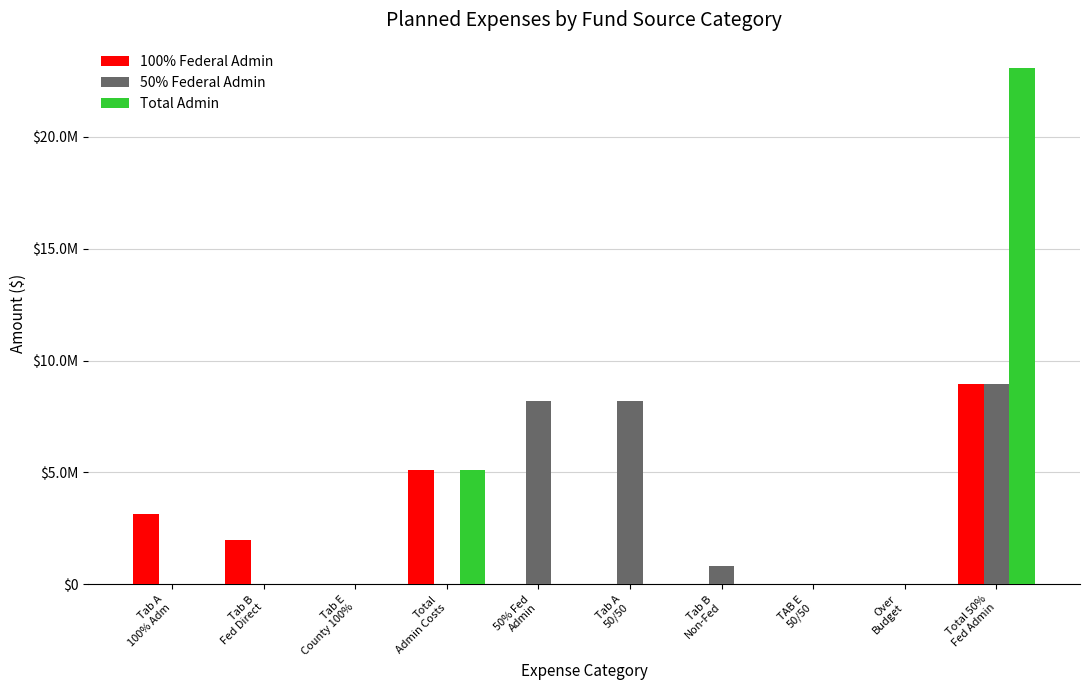

What is the value of the 50% Federal Admin bar at the 7th from the left?

797176